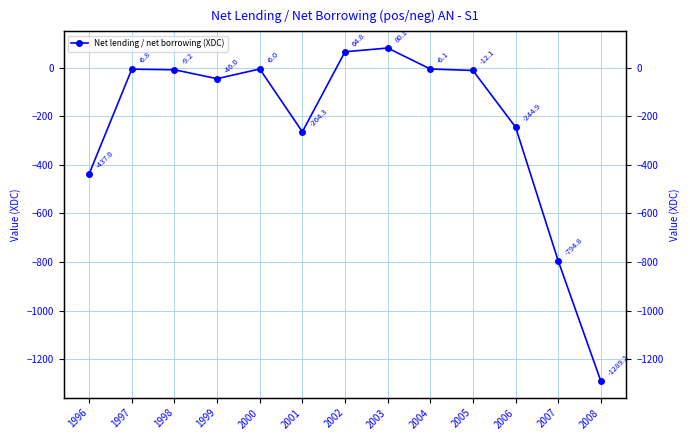

Where does the data first go above -12?

1997